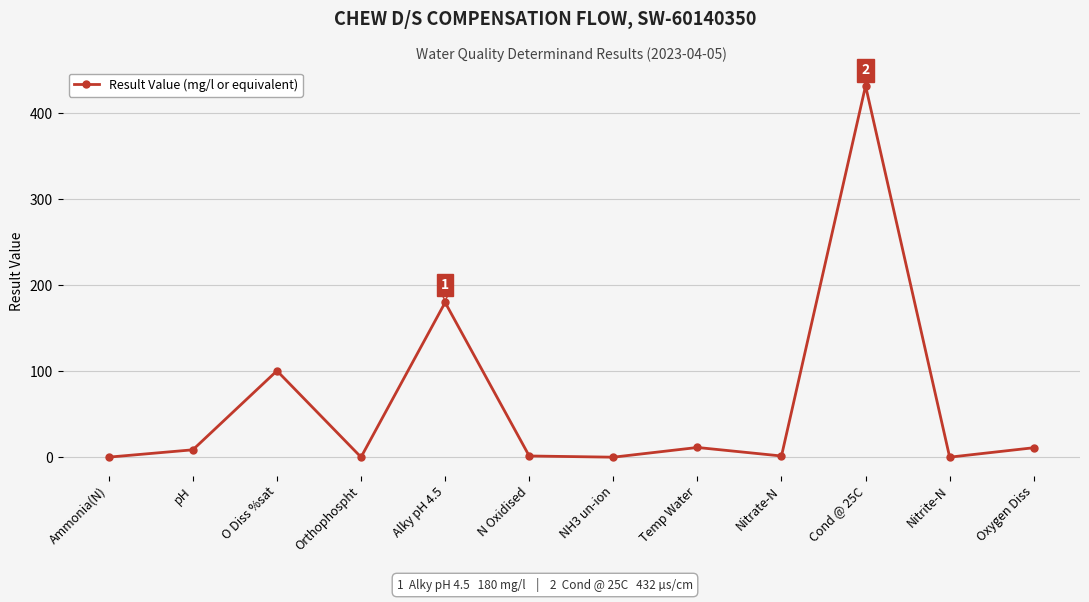

What is the value of the 3rd point from the left?

100.5